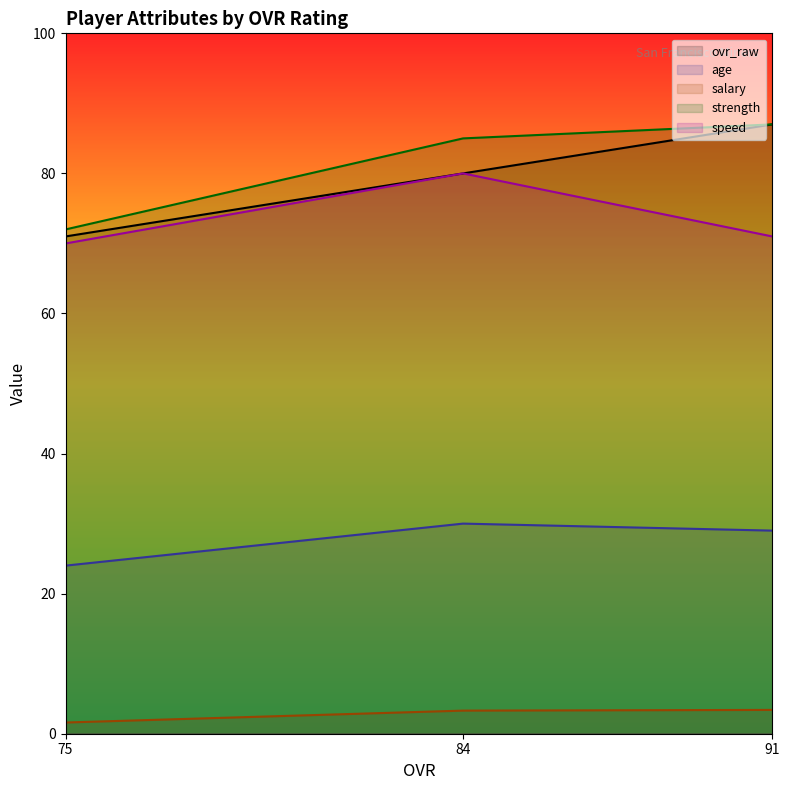

How many values in the ovr_raw series exceed 80?

1